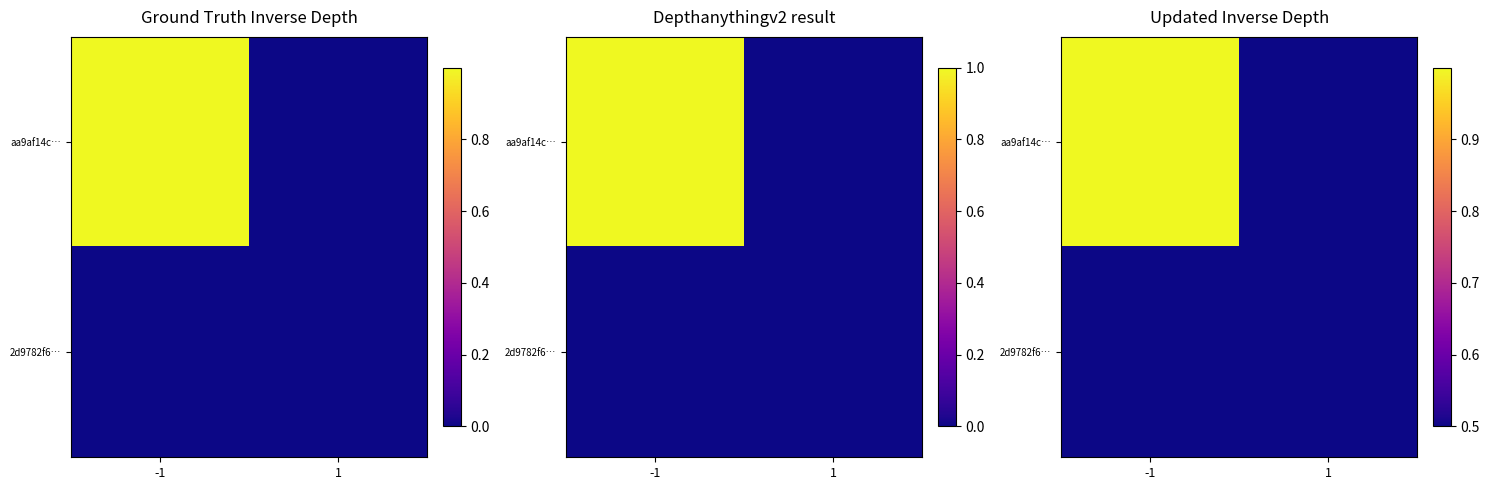

Which series has the largest total across all categories?

aa9af14c…